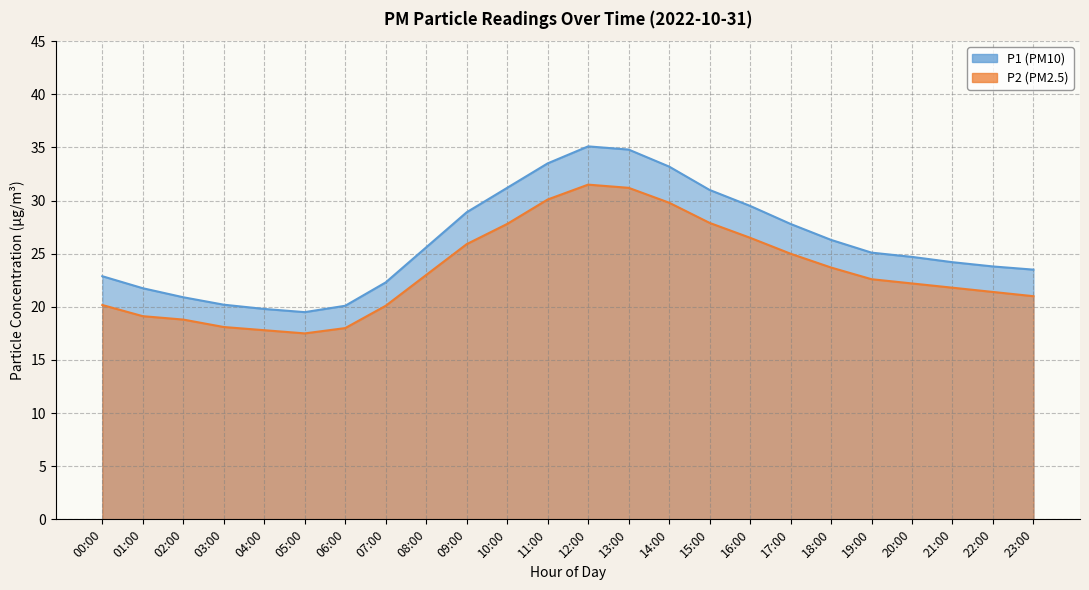

What is the label of the 8th point from the right?

16:00